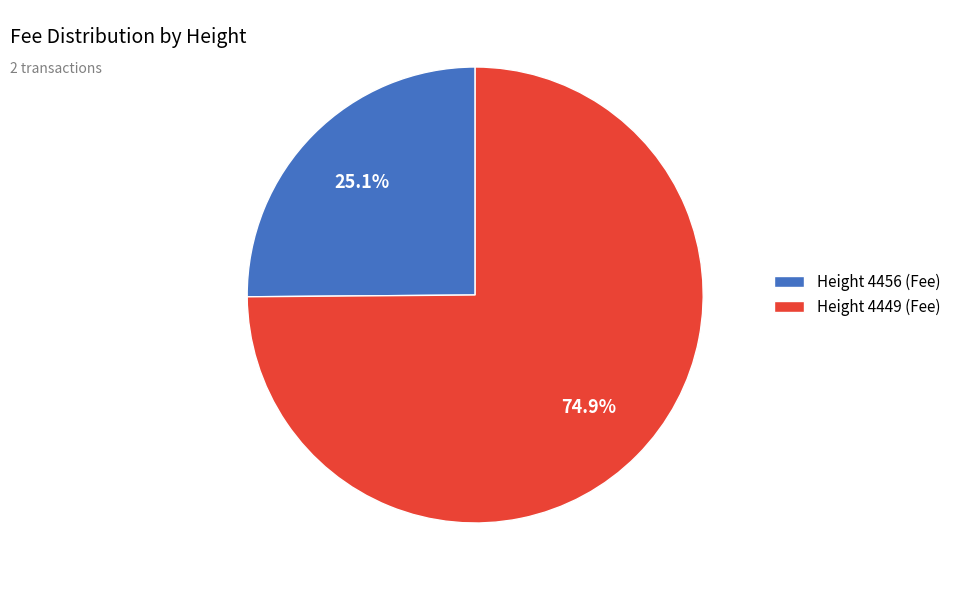

Combined, what portion of the pie is Height 4449 (Fee) and Height 4456 (Fee)?

100.0%